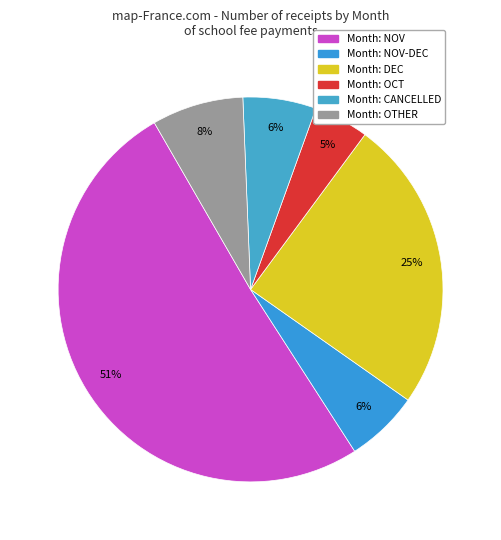

Count the number of slices in the pie.

6